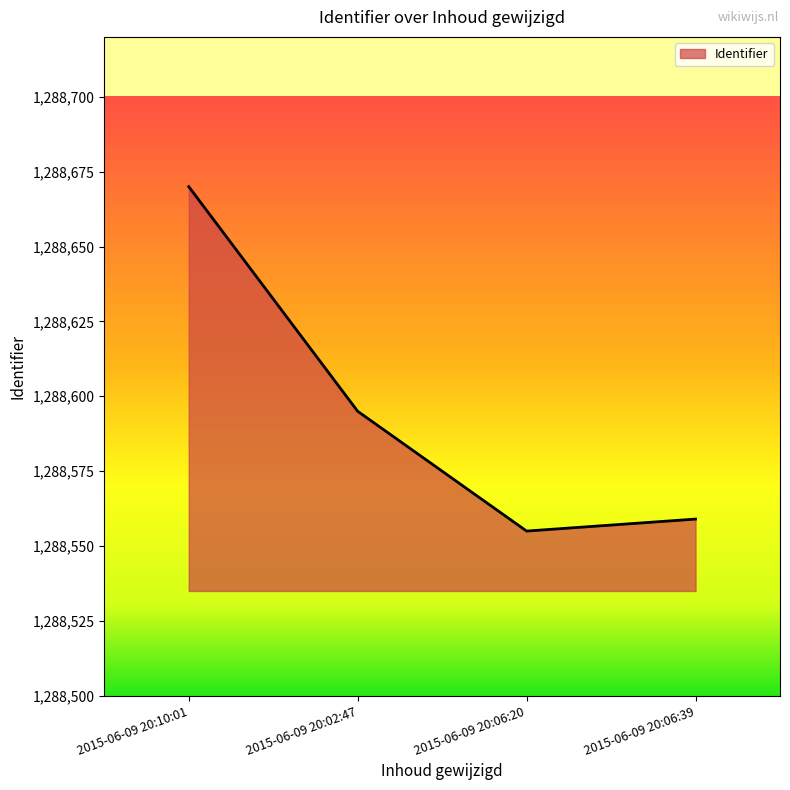

True or false: the data shows 893486 at 2015-06-09 20:02:47.

False